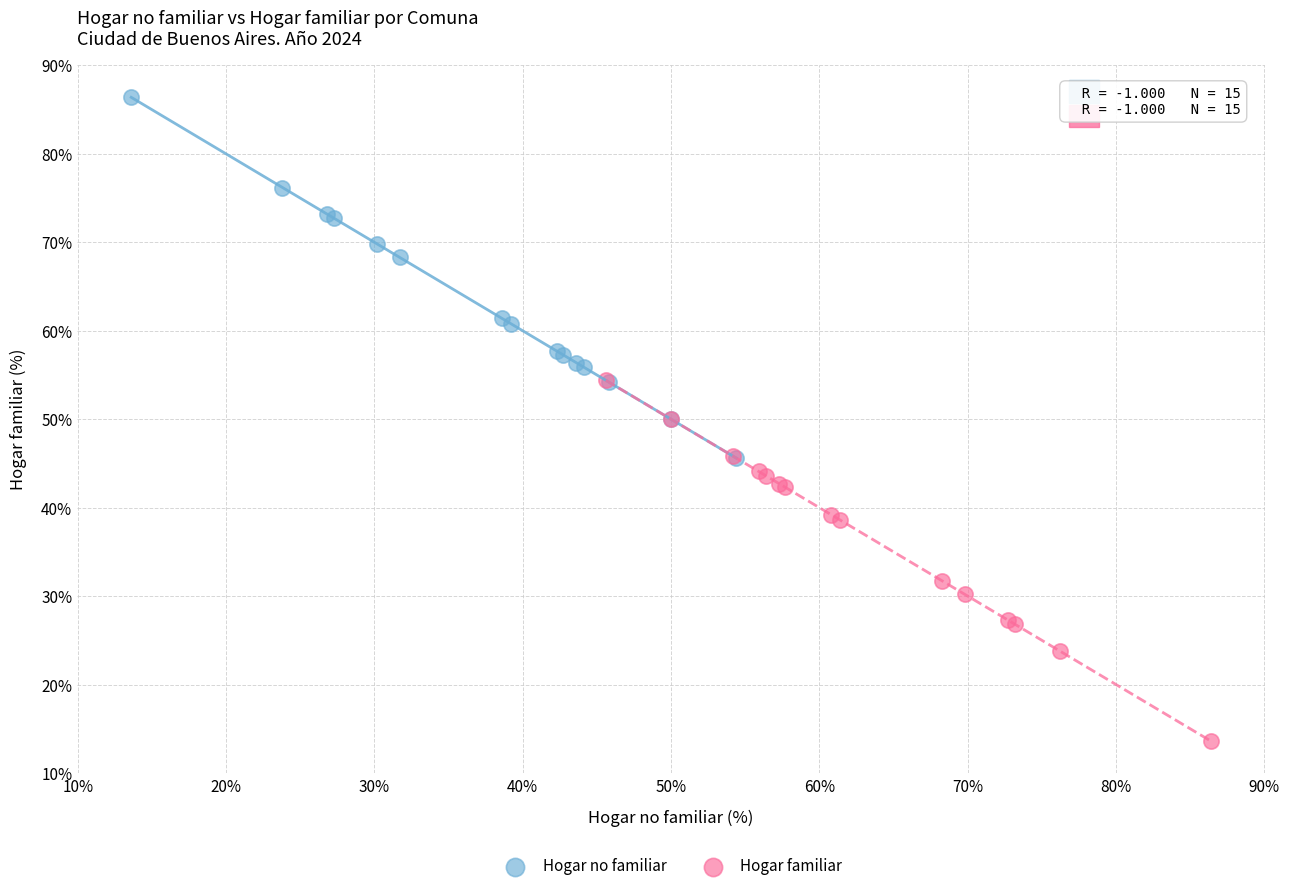

Which series contains the highest Y value?

Hogar no familiar